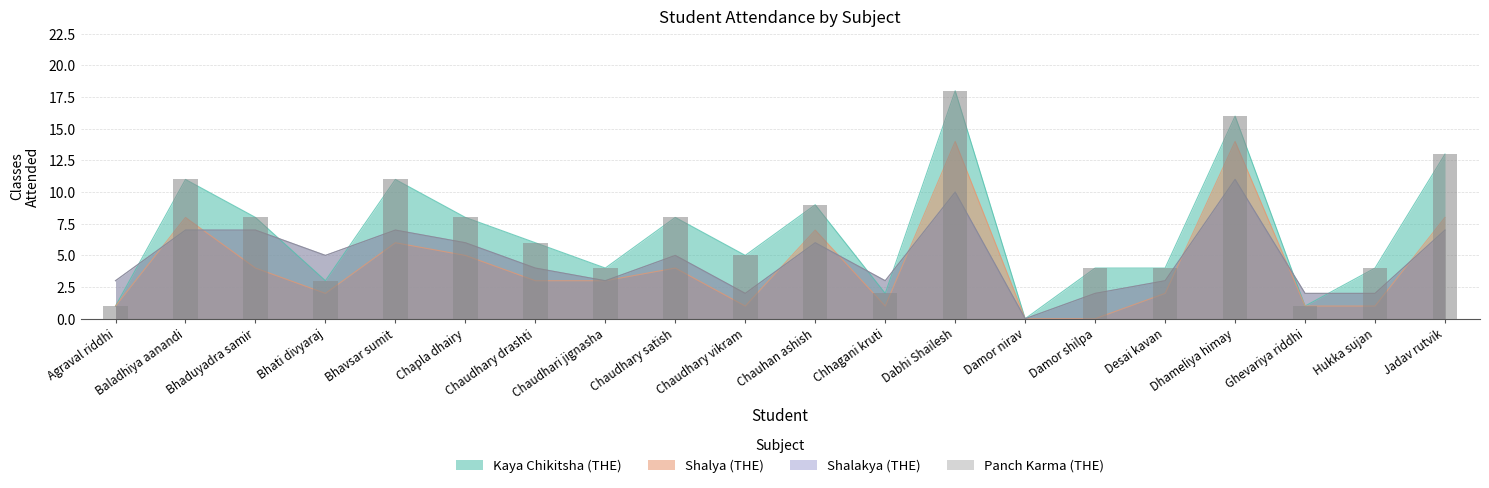

What position from the right is Damor shilpa?

6